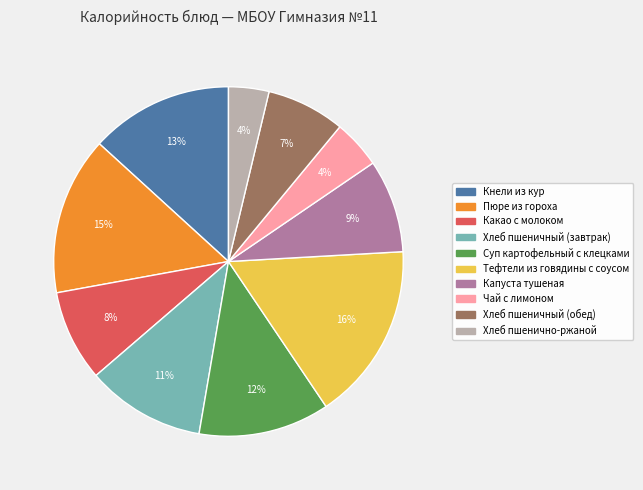

How many slices are in this pie chart?

10